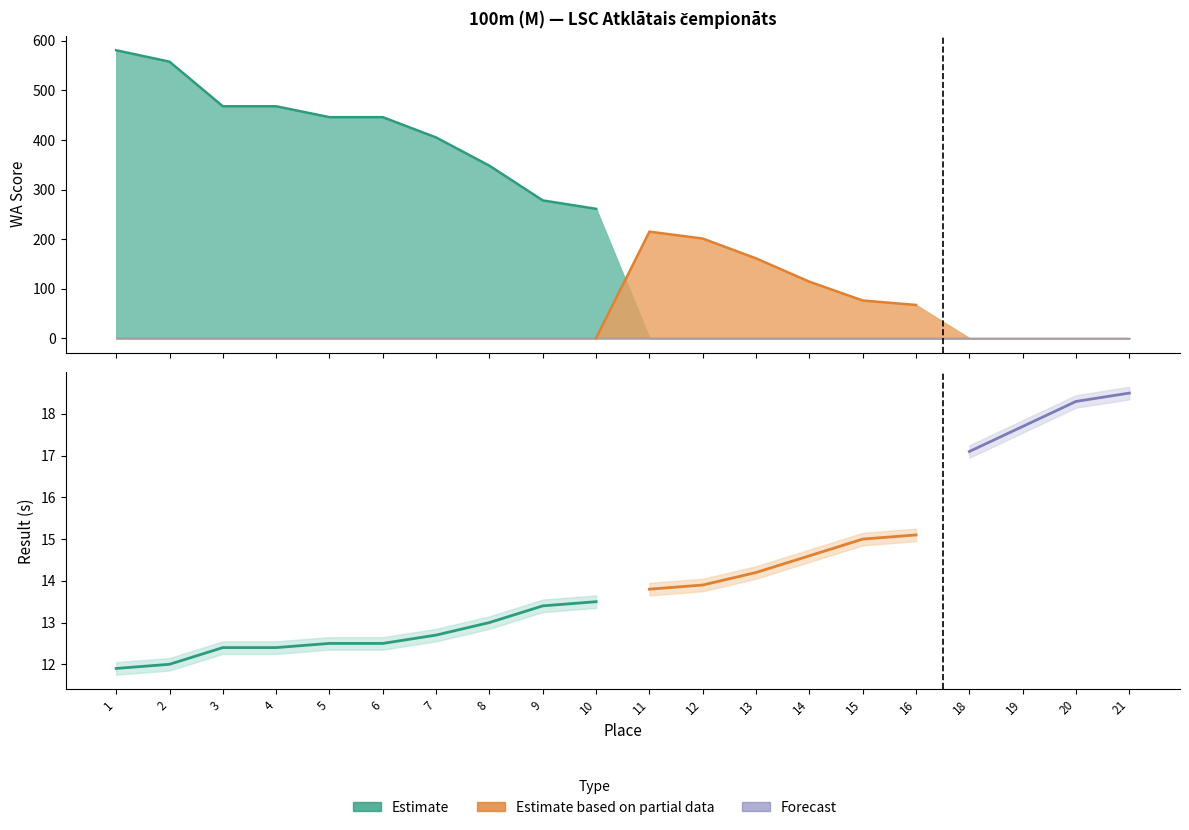

How many values in the WA series exceed 261?

9